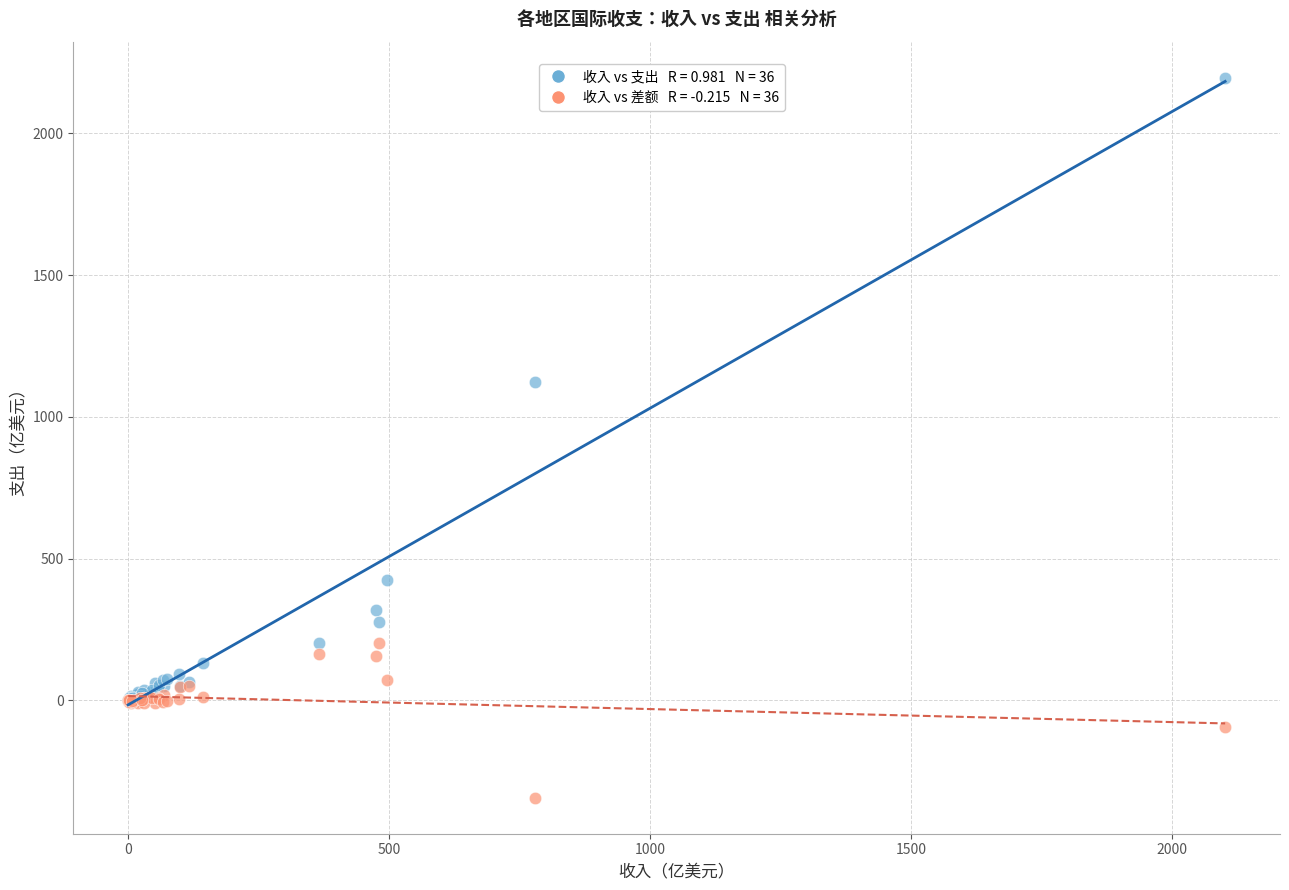

Across all series, what Y value is closest to 926?

1122.6